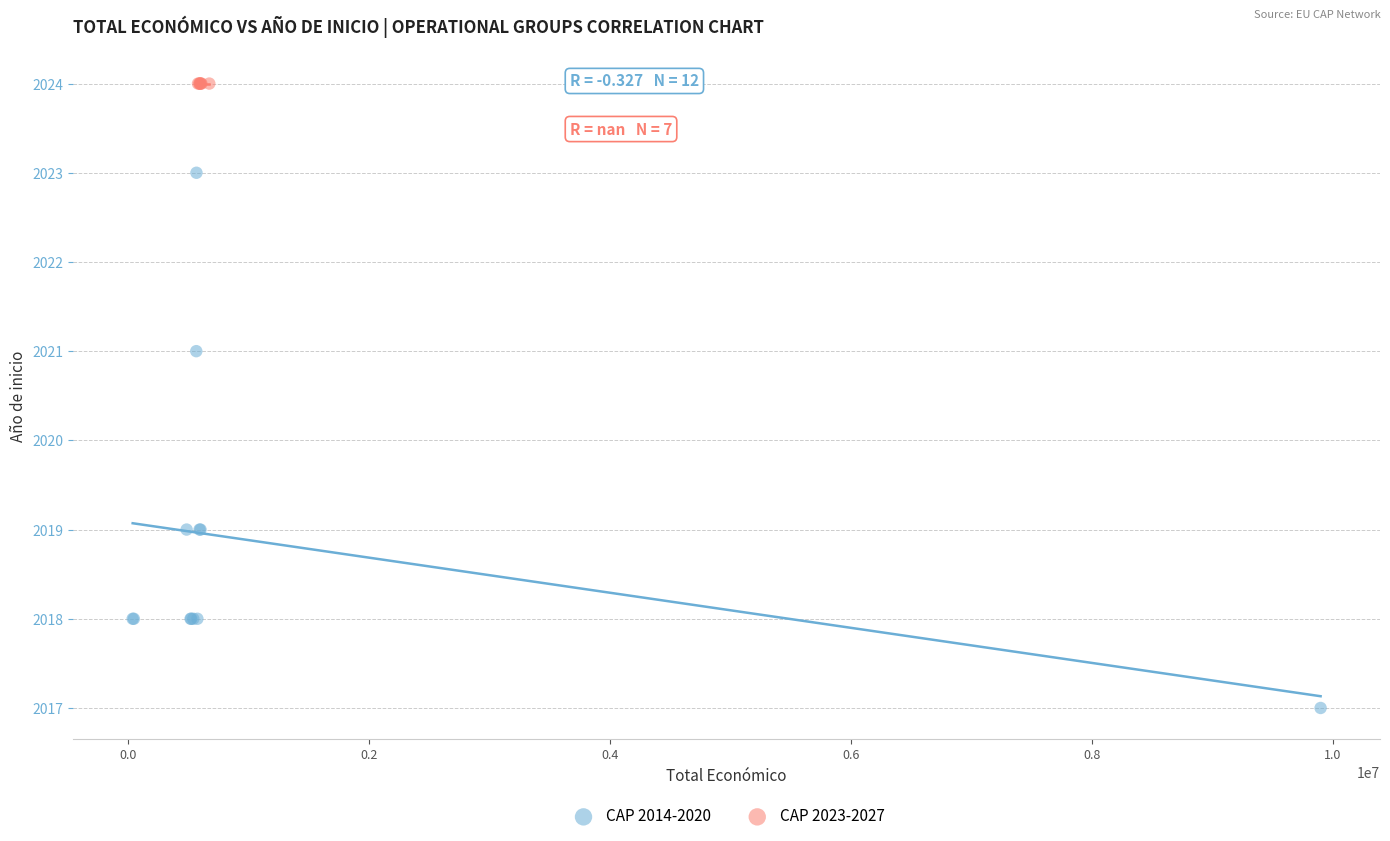

Which series reaches the maximum Y coordinate?

CAP 2023-2027